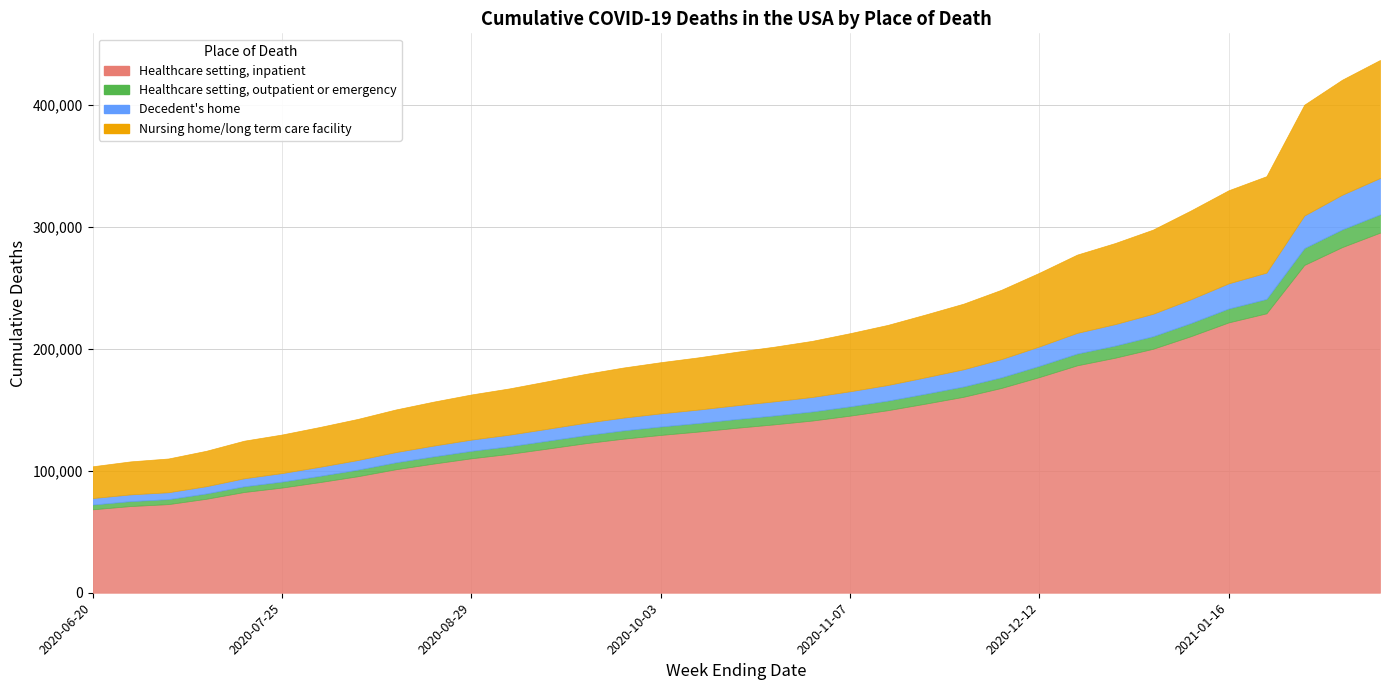

What is the difference between the highest and lowest values at 2020-09-05?

107650